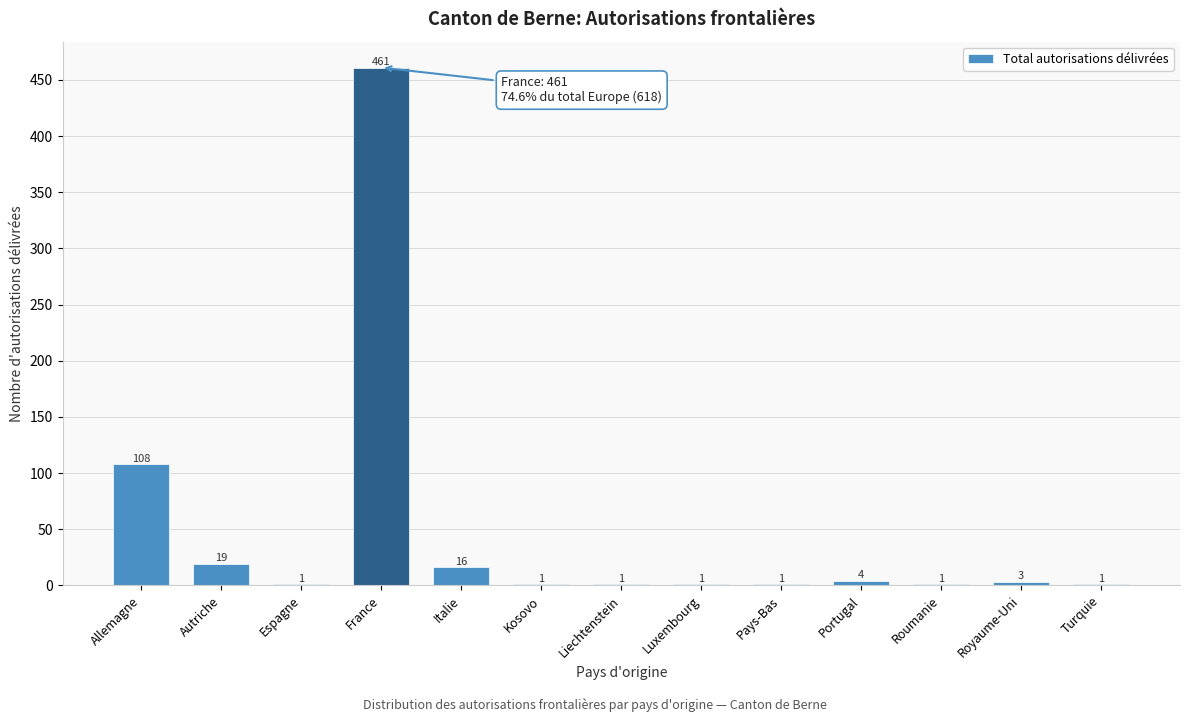

Reading right to left, extract all data points from this chart.

Turquie=1	Royaume-Uni=3	Roumanie=1	Portugal=4	Pays-Bas=1	Luxembourg=1	Liechtenstein=1	Kosovo=1	Italie=16	France=461	Espagne=1	Autriche=19	Allemagne=108